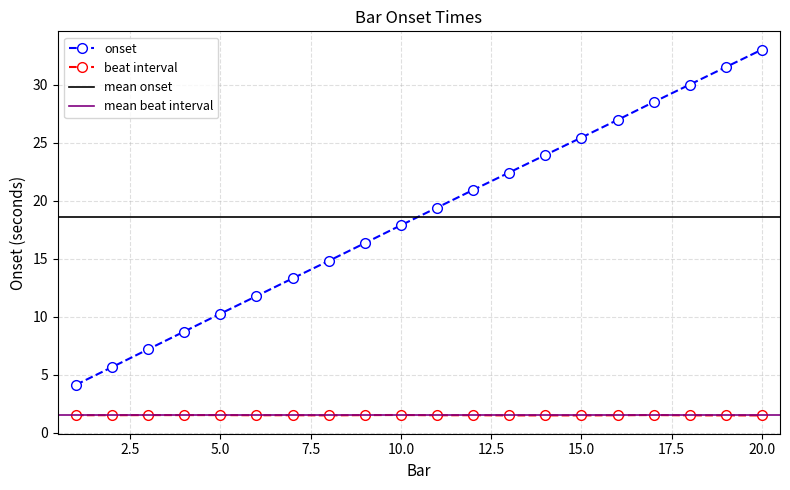

What is the difference between the maximum and minimum values?

28.9